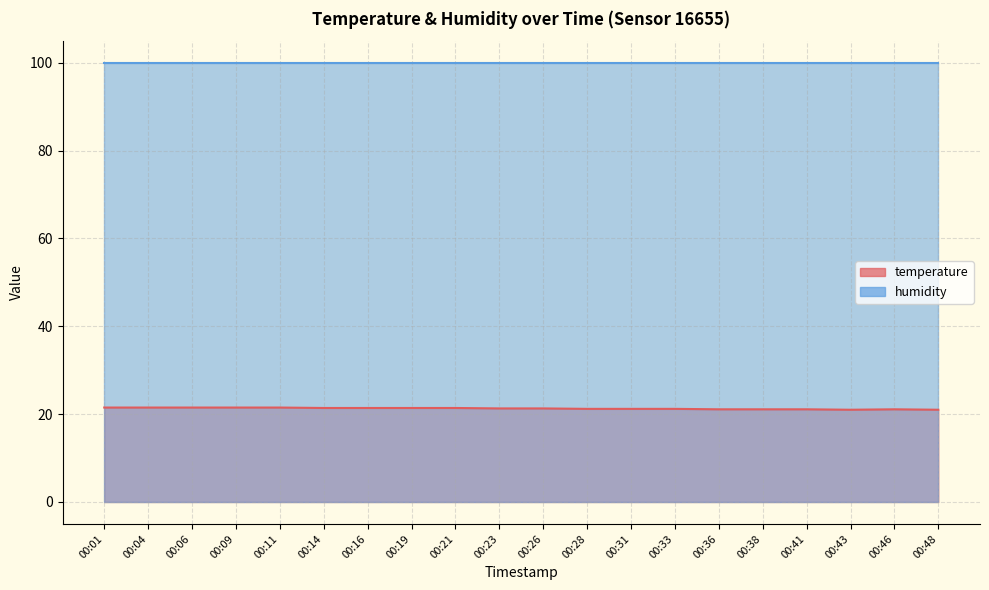

True or false: the data has more than 0 interior local peaks.

True